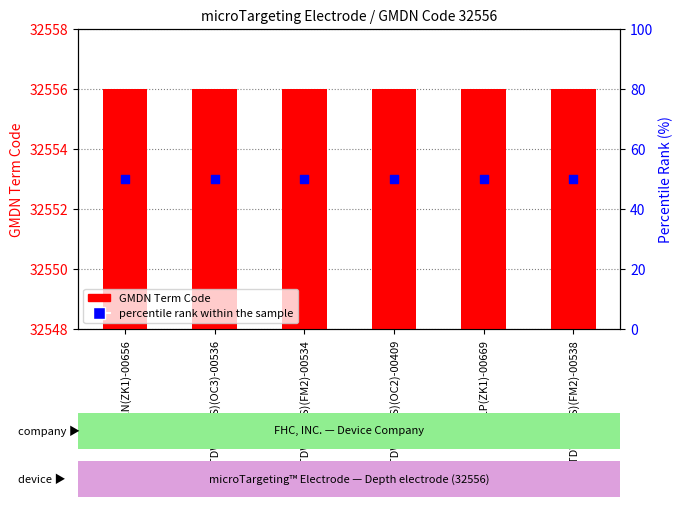

Which series has the largest total across all categories?

GMDN Term Code